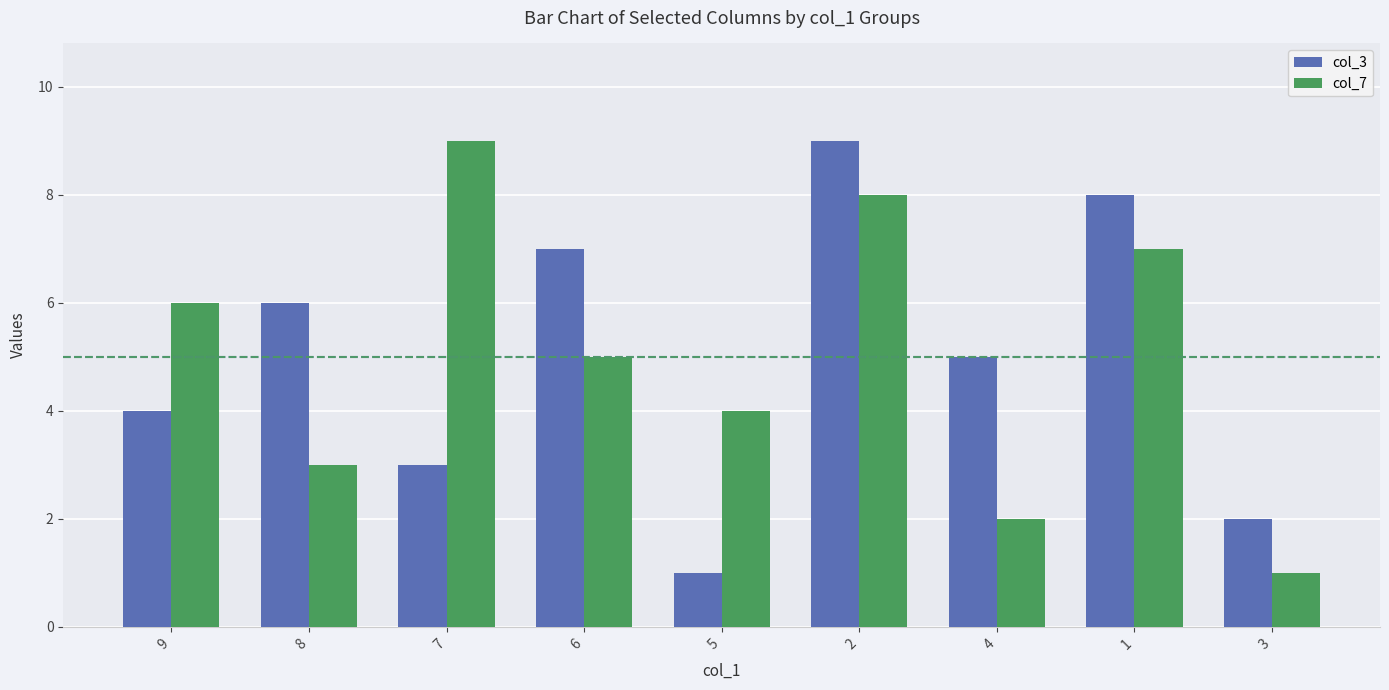

At which label does col_3 reach its minimum?

5